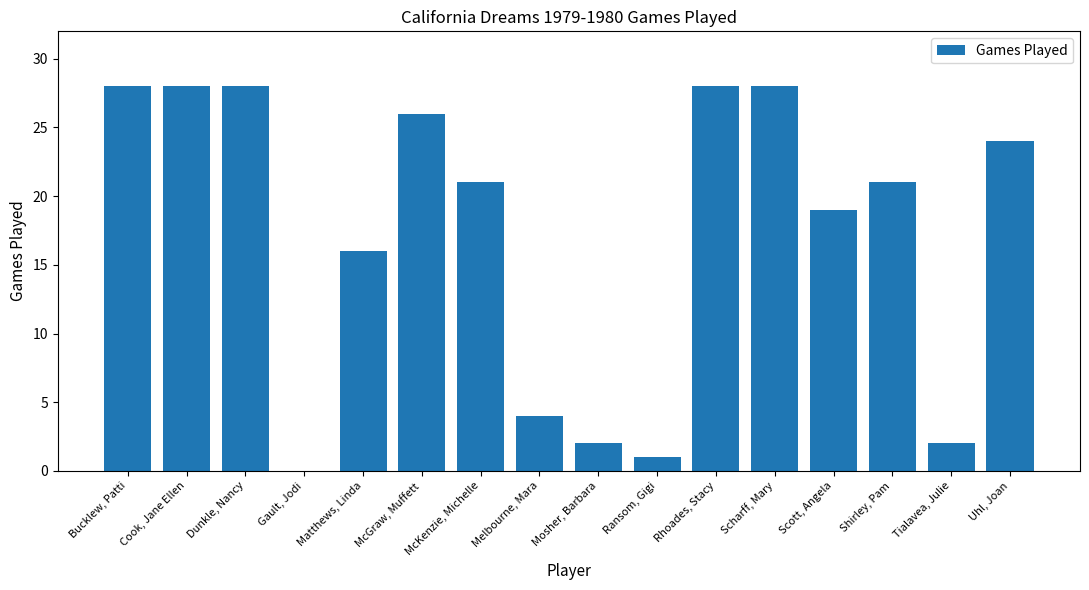

Between Scharff, Mary and Matthews, Linda, which is larger?

Scharff, Mary